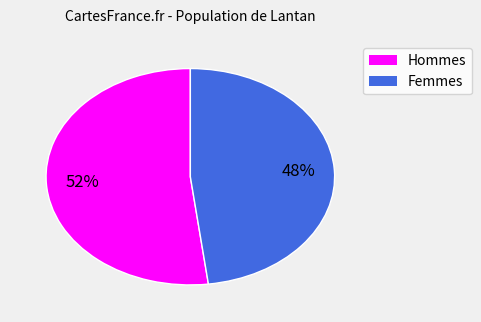

To the nearest percent, what is the average slice percentage?

50%